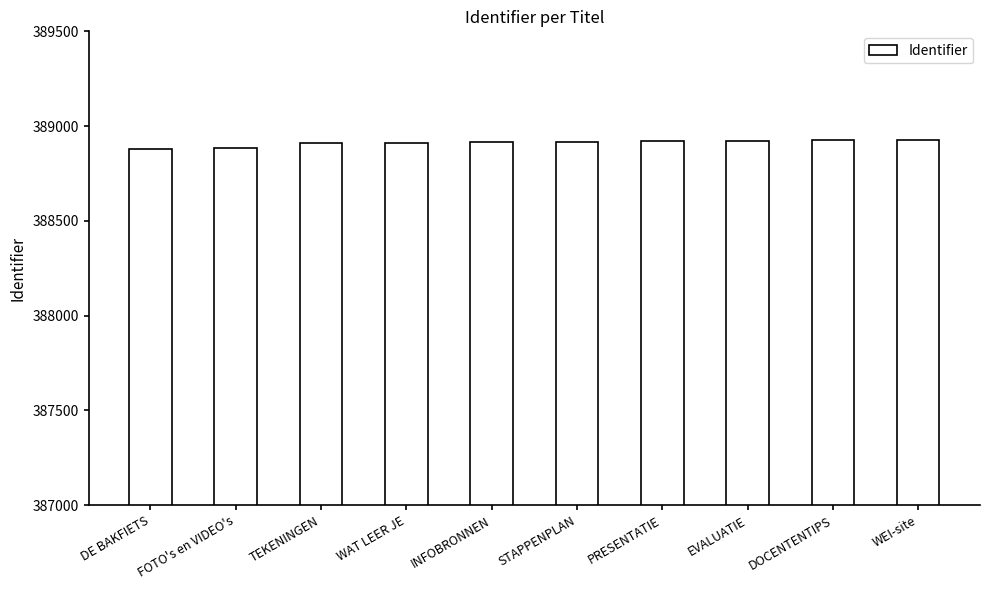

Are the bars grouped side by side (vs. stacked)?

No